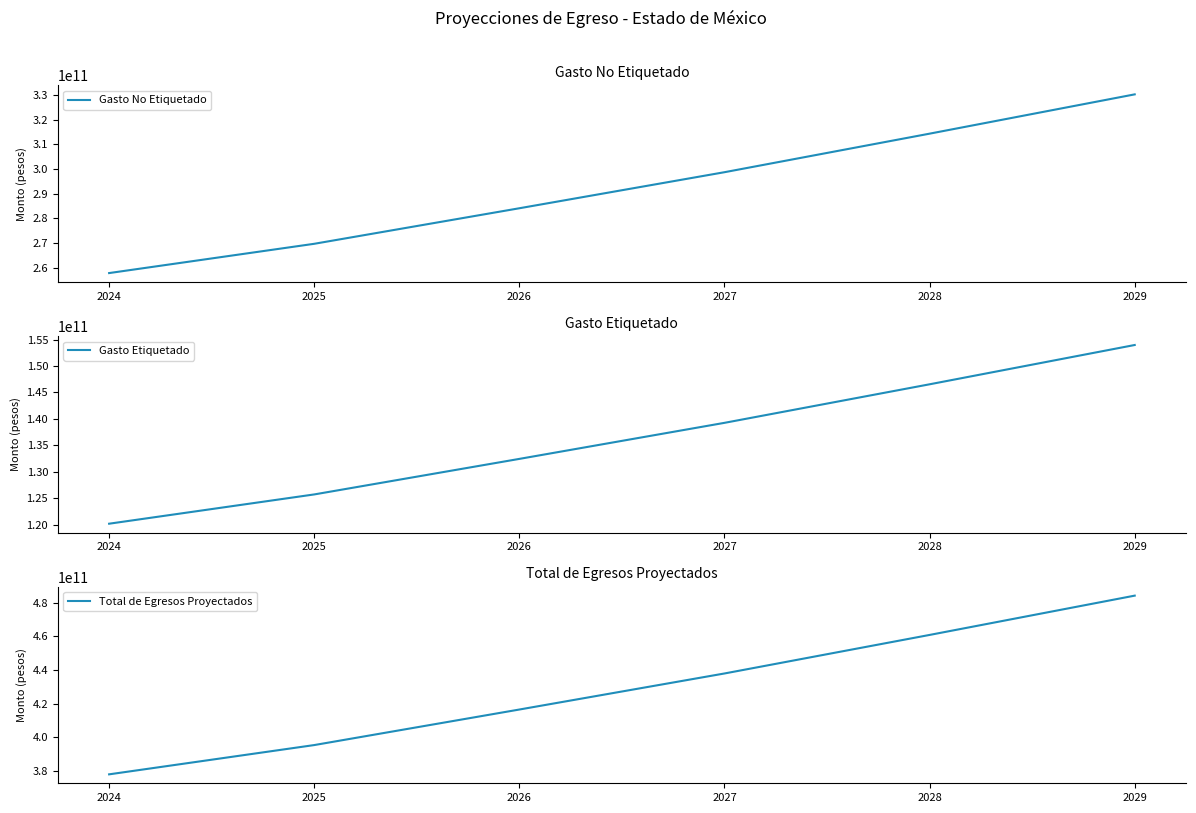

Reading left to right, list all the values displayed in this chart.

Gasto No Etiquetado: 2024=257757723463	2025=269632468341	2026=284048503244	2027=298671429427	2028=314307354441	2029=330248269852
Gasto Etiquetado: 2024=120177320370	2025=125713817979	2026=132435170192	2027=139252983683	2028=146543099163	2029=153975413790
Total de Egresos Proyectados: 2024=377935043833	2025=395346286320	2026=416483673436	2027=437924413110	2028=460850453604	2029=484223683642